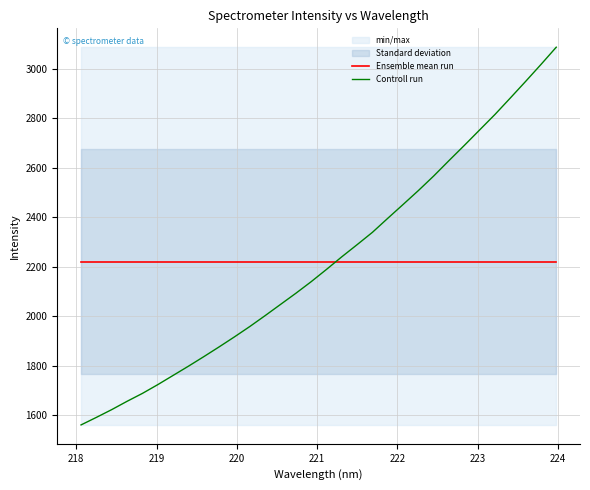

After their last crossing, which series has the higher values: Controll run or Ensemble mean run?

Controll run